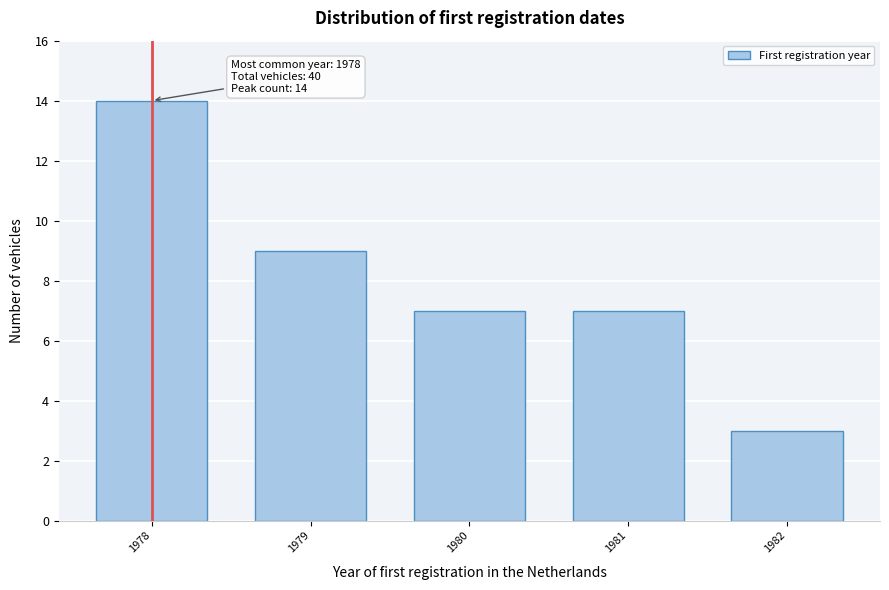

Reading right to left, what are all the values shown in this chart?

3	7	7	9	14